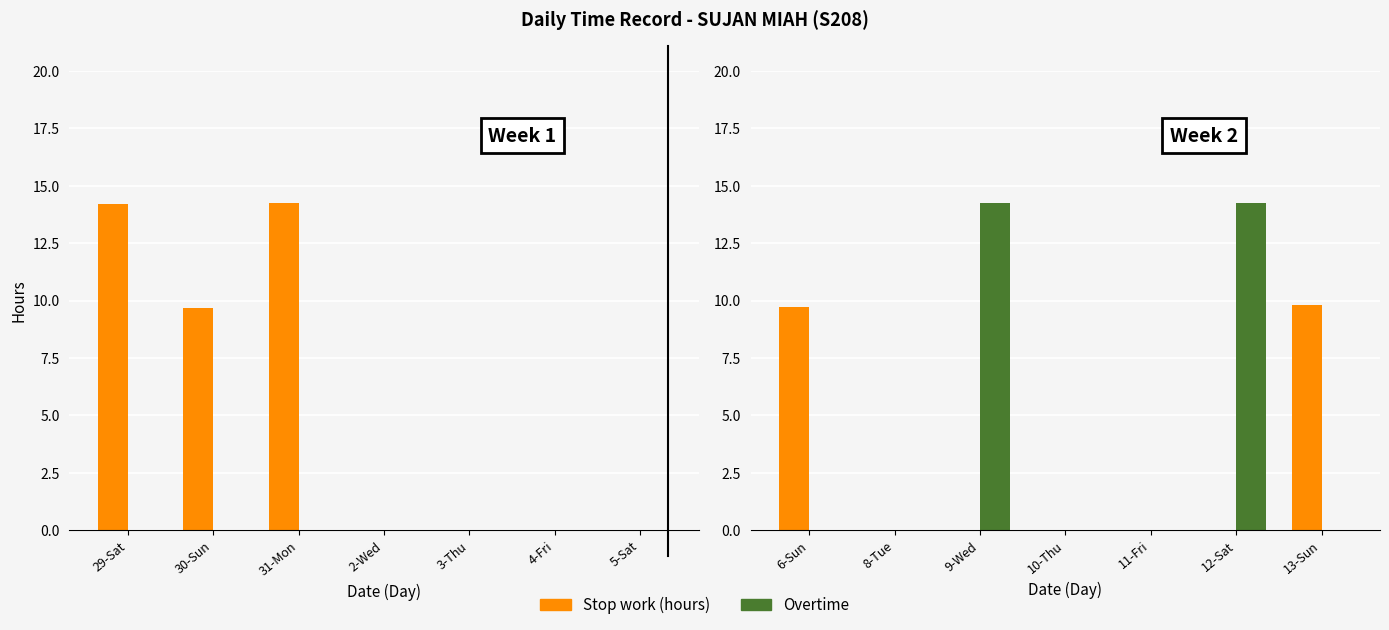

Is it true that Stop work (hours) equals -3.6 at 9-Wed?

False